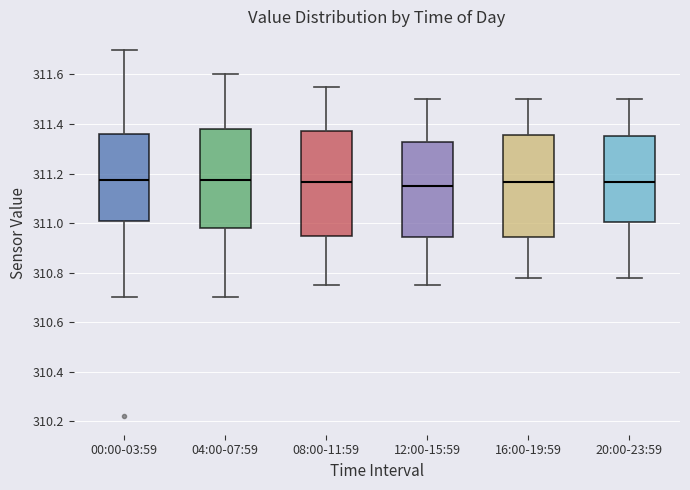

Reading left to right, transcribe this box plot: for each box, give where its median line is, the range the box spans, and where its two whiskers end, as read against the y-axis. The values are not printed on the chart, so give them approximately, as read against the axis.

00:00-03:59: median 311.18, box 311.00 to 311.36, whiskers 310.70 to 311.70
04:00-07:59: median 311.18, box 310.98 to 311.38, whiskers 310.70 to 311.60
08:00-11:59: median 311.16, box 310.96 to 311.38, whiskers 310.76 to 311.56
12:00-15:59: median 311.16, box 310.94 to 311.32, whiskers 310.76 to 311.50
16:00-19:59: median 311.16, box 310.94 to 311.36, whiskers 310.78 to 311.50
20:00-23:59: median 311.16, box 311.00 to 311.36, whiskers 310.78 to 311.50